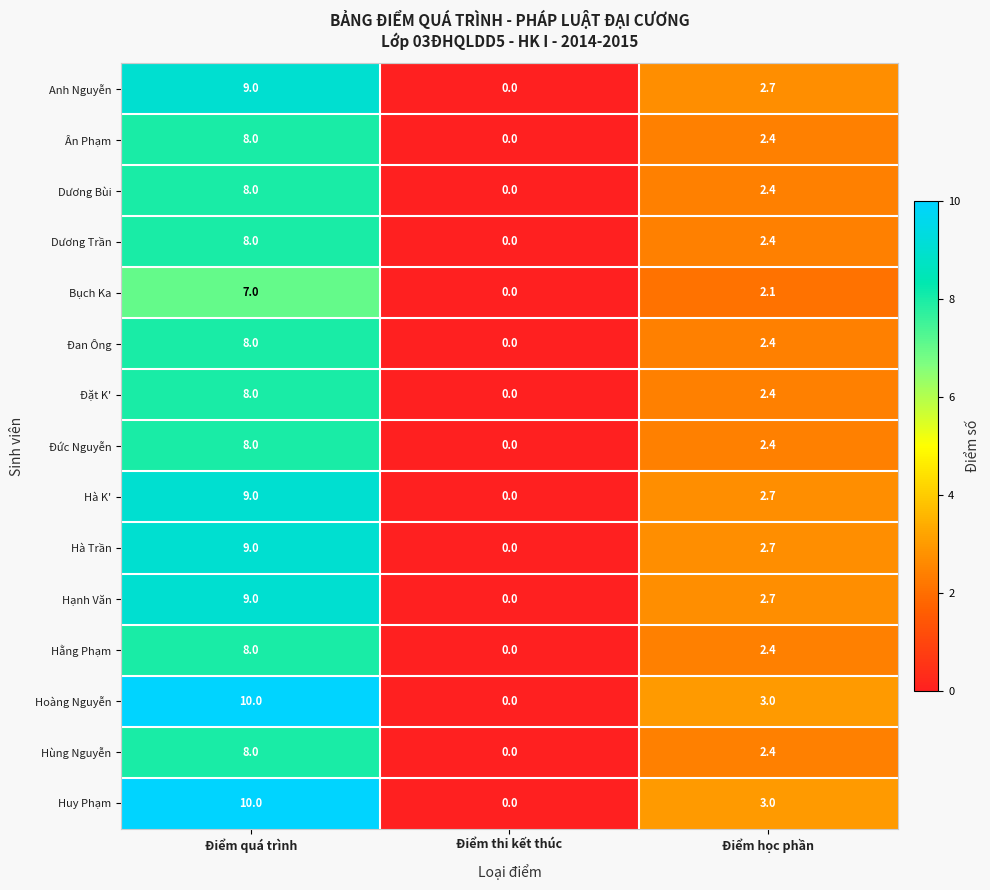

Which category has the lowest value in the Bụch Ka series?

Điểm thi kết thúc